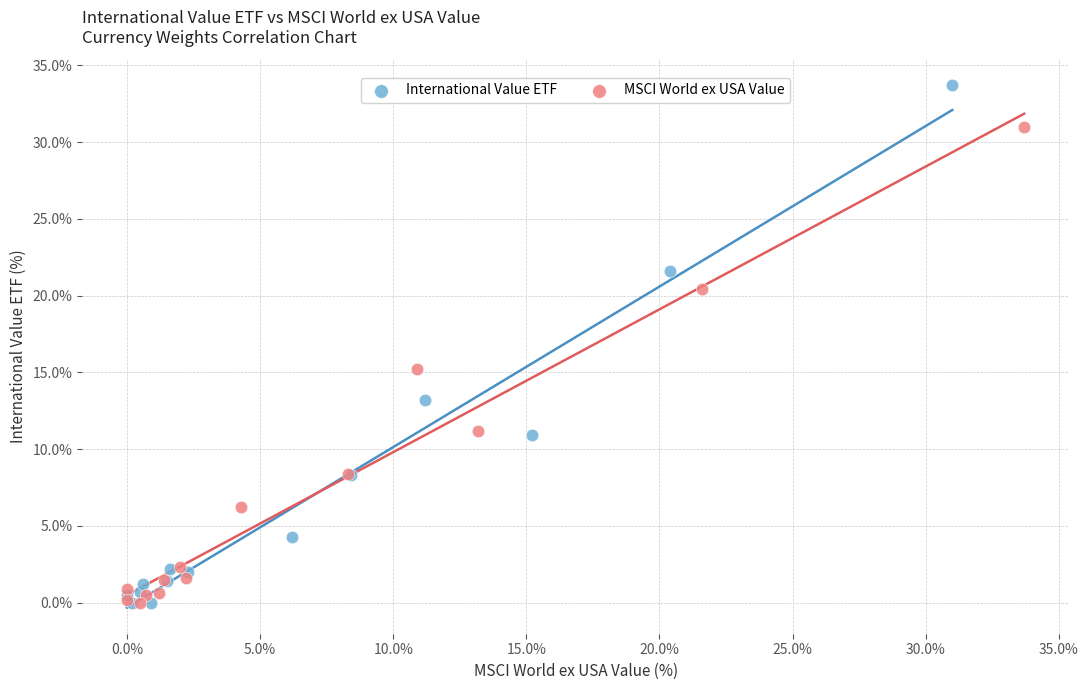

Which series has the widest spread of Y values?

International Value ETF